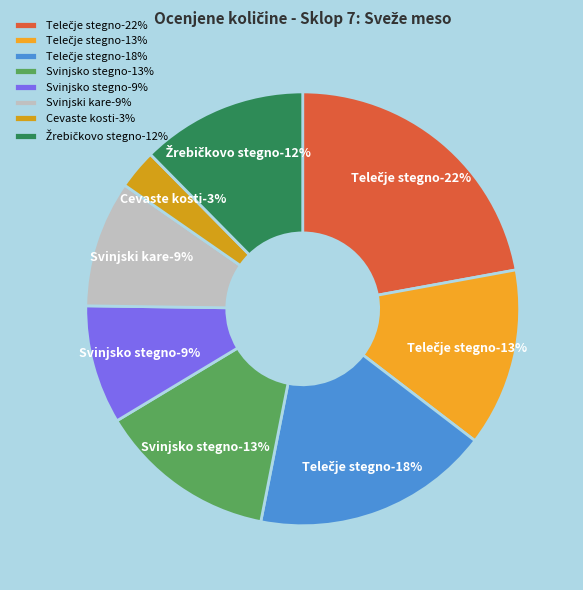

To the nearest percent, what is the average slice percentage?

12%